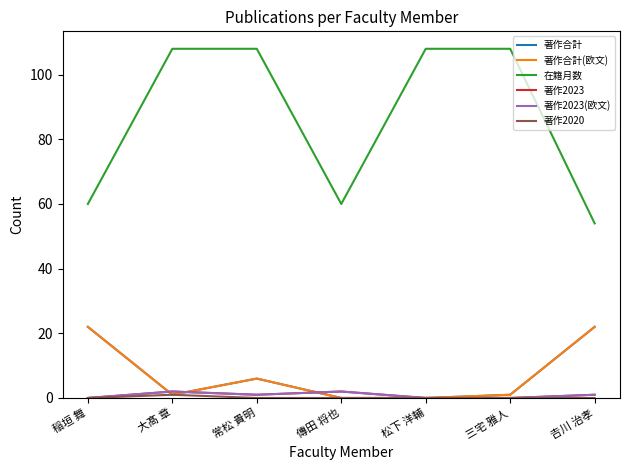

Reading left to right, list all the values displayed in this chart.

著作合計: 22	1	6	0	0	1	22
著作合計(欧文): 22	1	6	0	0	1	22
在籍月数: 60	108	108	60	108	108	54
著作2023: 0	2	1	2	0	0	1
著作2023(欧文): 0	2	1	2	0	0	1
著作2020: 0	1	0	0	0	0	0